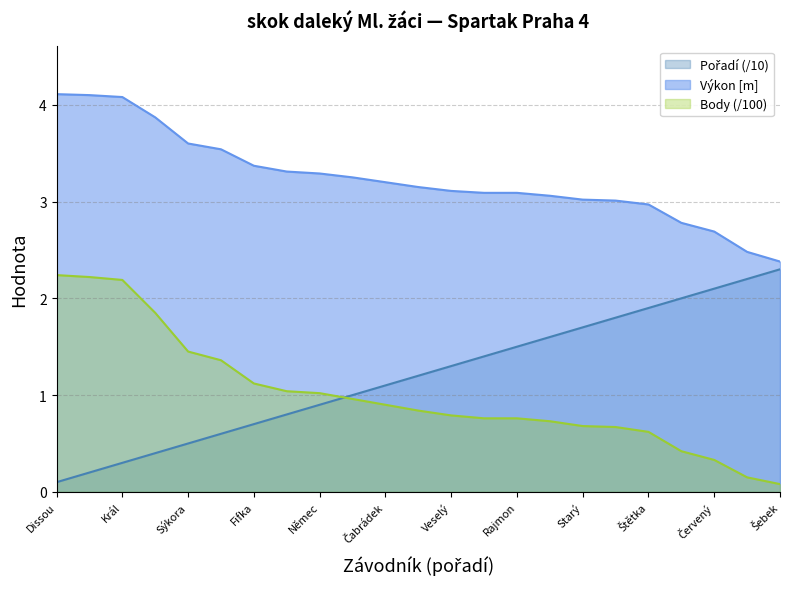

Reading right to left, list all the values displayed in this chart.

Výkon: 2.4	2.5	2.7	2.8	3.0	3.0	3.0	3.1	3.1	3.1	3.1	3.1	3.2	3.2	3.3	3.3	3.4	3.5	3.6	3.9	4.1	4.1	4.1
Body: 0.1	0.1	0.3	0.4	0.6	0.7	0.7	0.7	0.8	0.8	0.8	0.8	0.9	1.0	1.0	1.0	1.1	1.4	1.4	1.9	2.2	2.2	2.2
Pořadí: 2.3	2.2	2.1	2.0	1.9	1.8	1.7	1.6	1.5	1.4	1.3	1.2	1.1	1.0	0.9	0.8	0.7	0.6	0.5	0.4	0.3	0.2	0.1